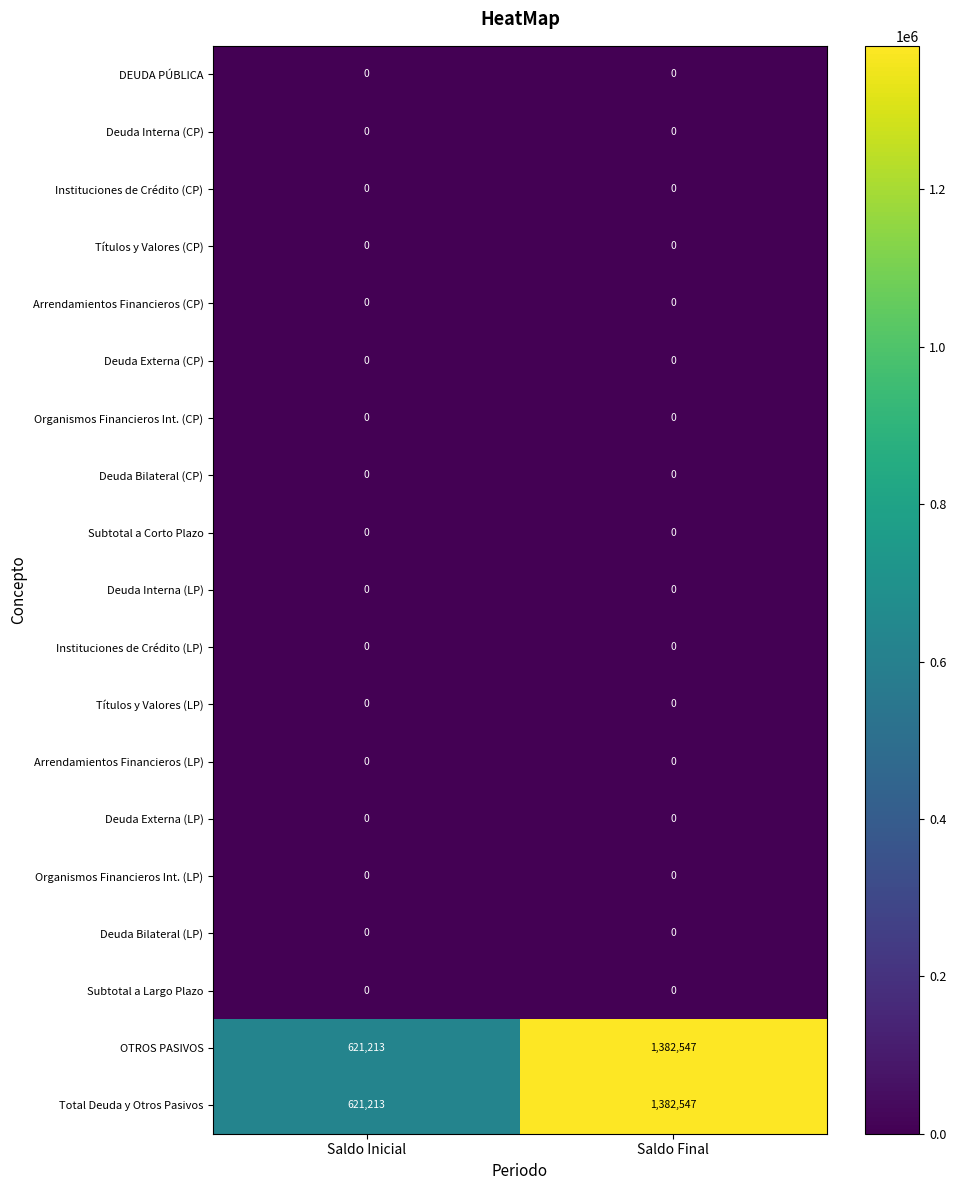

At which category is the sum across all series the highest?

Saldo Final